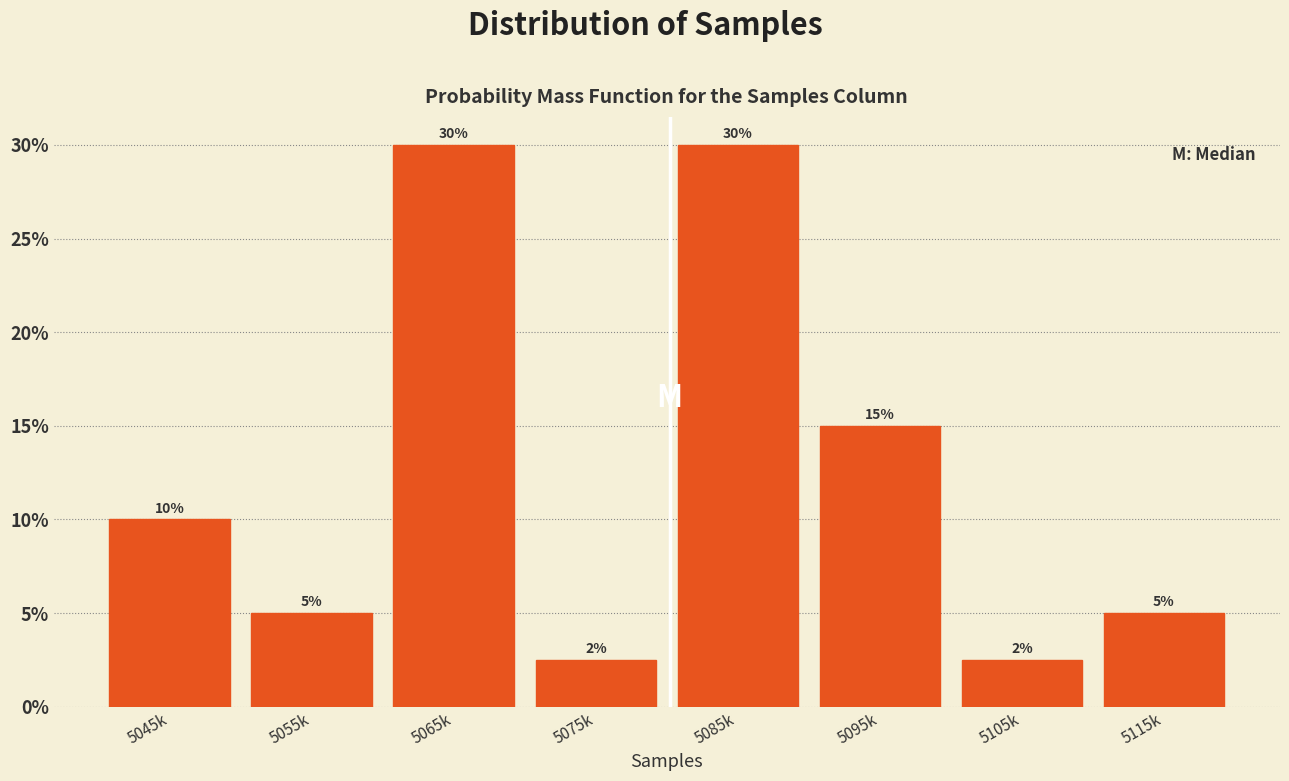

What is the sum of the values at 5115k and 5055k?

10.0